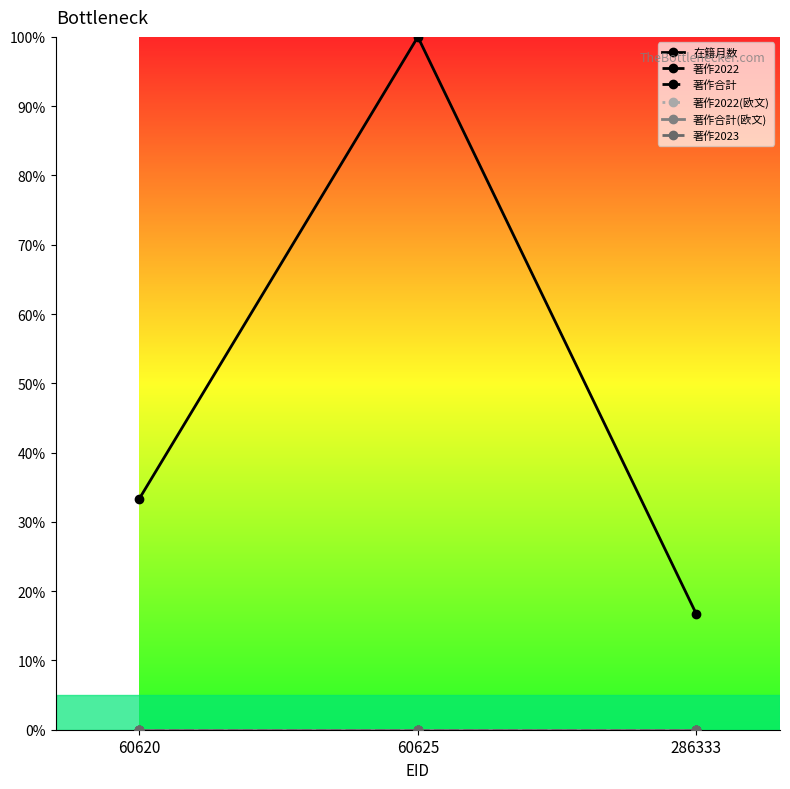

Which series has the widest spread of values?

在籍月数